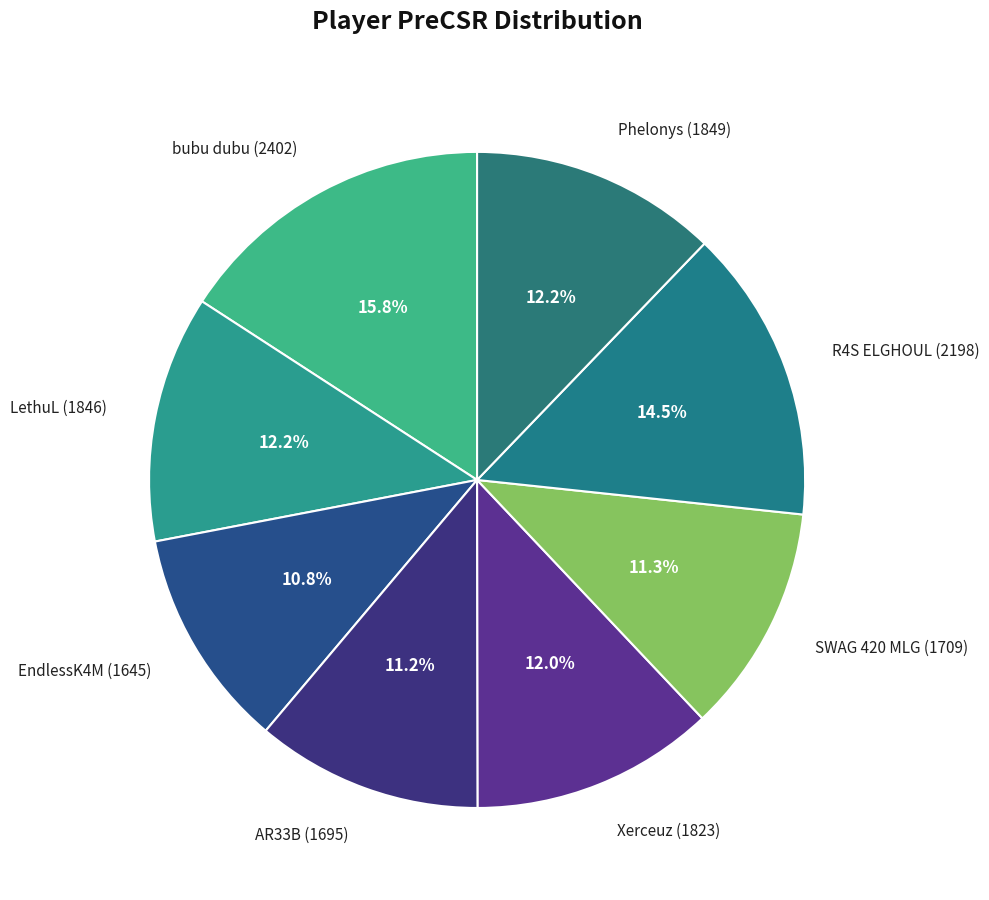

Which slice is the largest?

bubu dubu (2402)